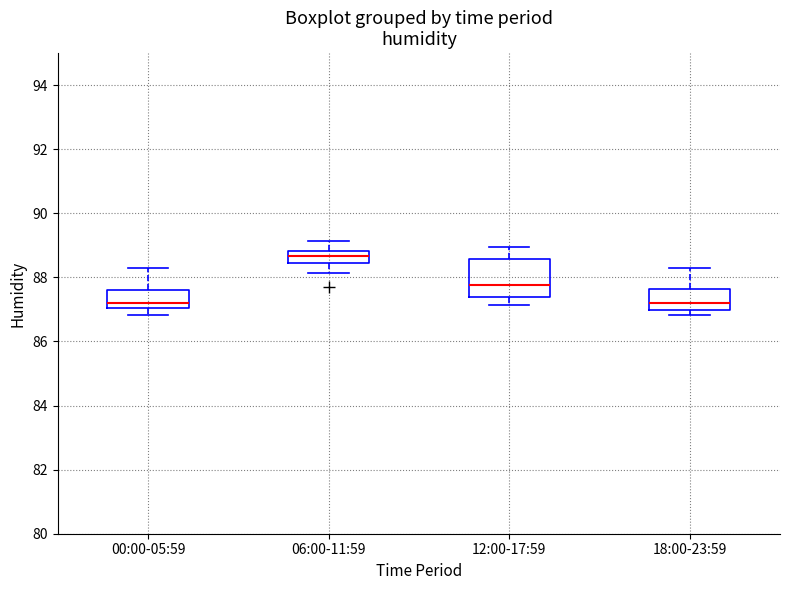

Which box has the highest median line?

06:00-11:59